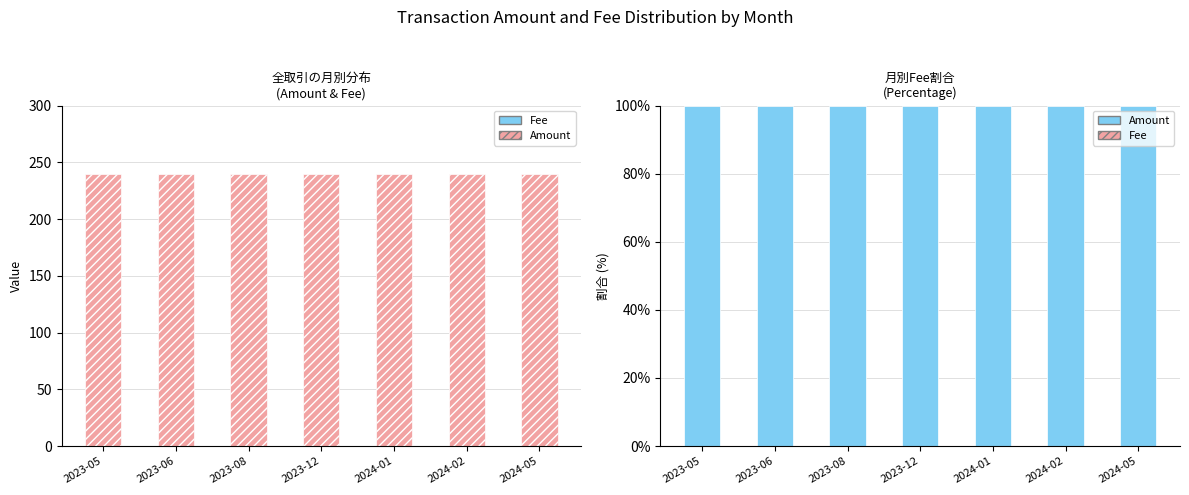

What are all the series names shown in the legend?

Fee, Amount